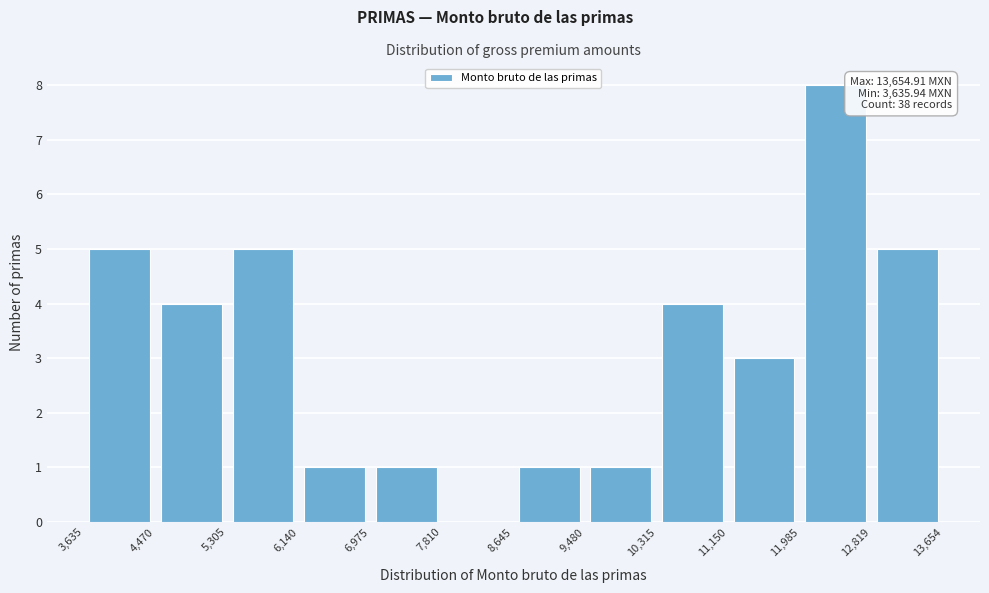

Over which range of the x-axis is the bar tallest?

11,985 to 12,819